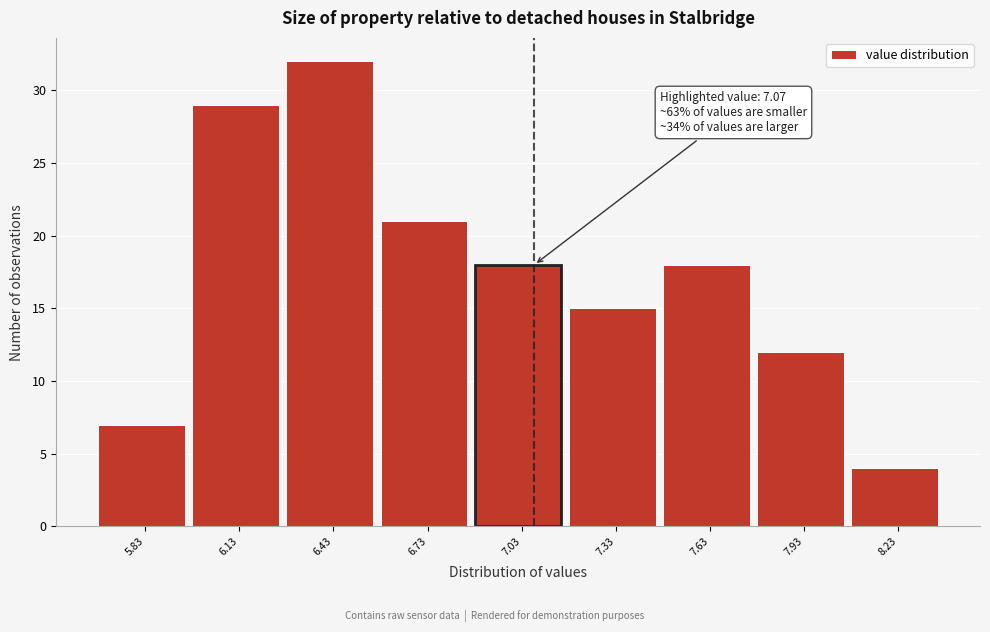

Over which range of the x-axis is the bar tallest?

6.28 to 6.58